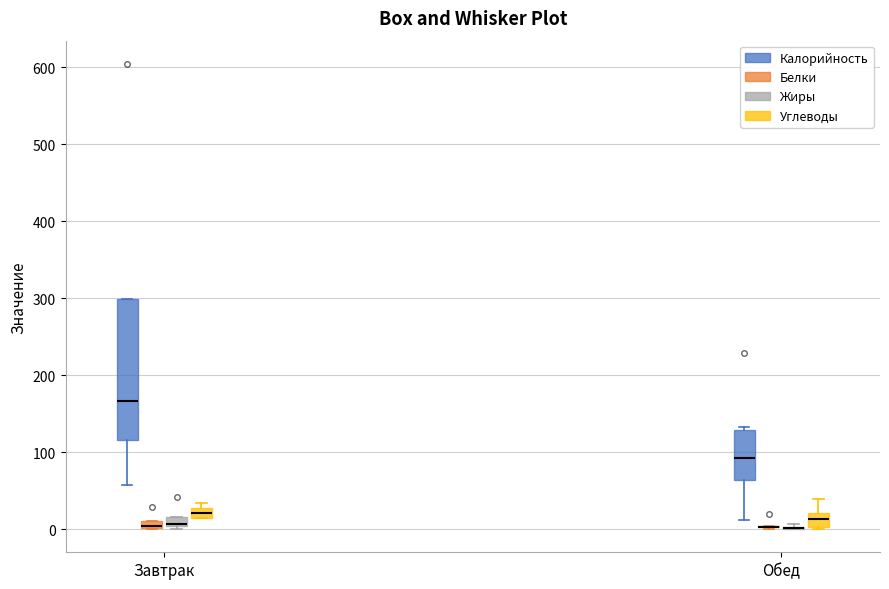

Where does the median line of the box for Завтрак (Калорийность) sit on the y-axis? The values are not printed on the chart, so give them approximately, as read against the axis.

170